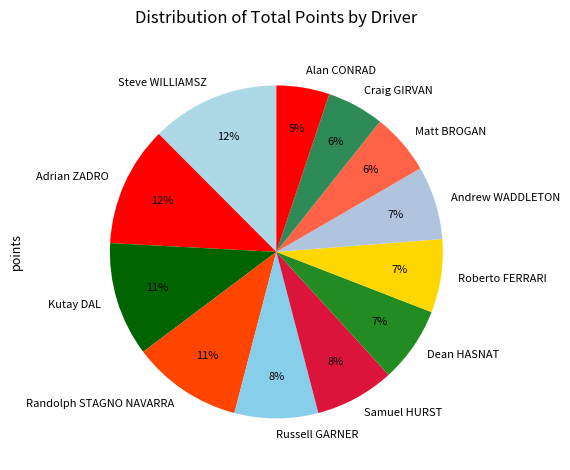

Is it true that Andrew WADDLETON is 7% of the pie?

True